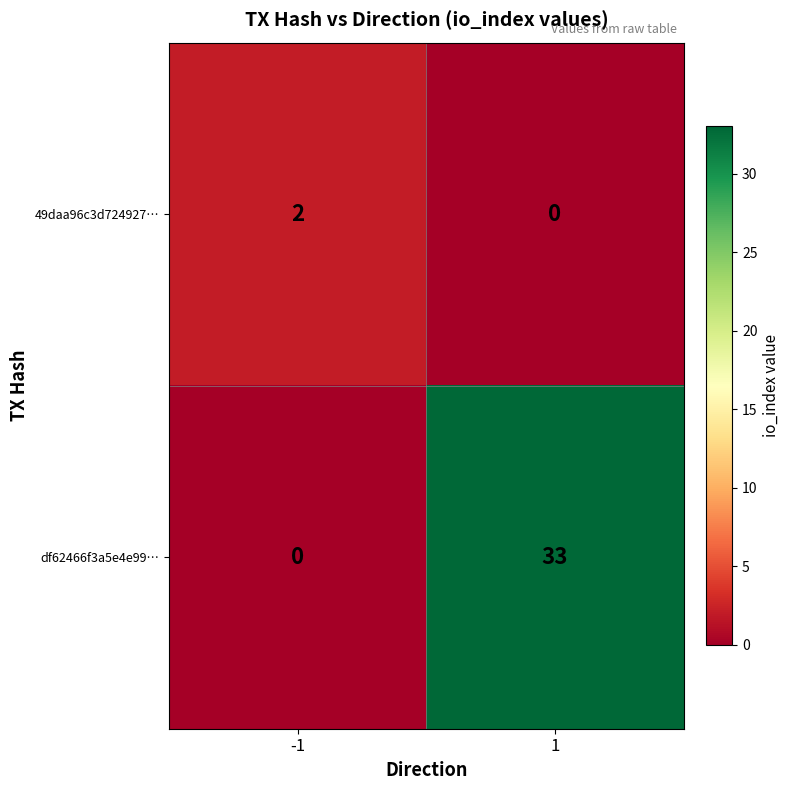

The value of 49daa96c3d724927… at -1 is 3. True or false?

False